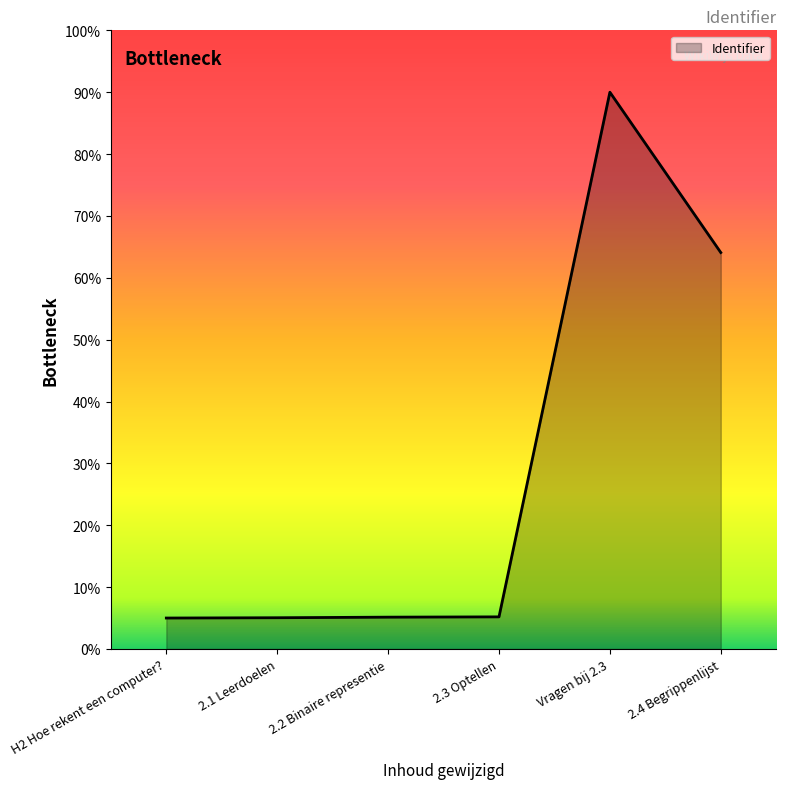

Does the chart have visible grid lines?

No